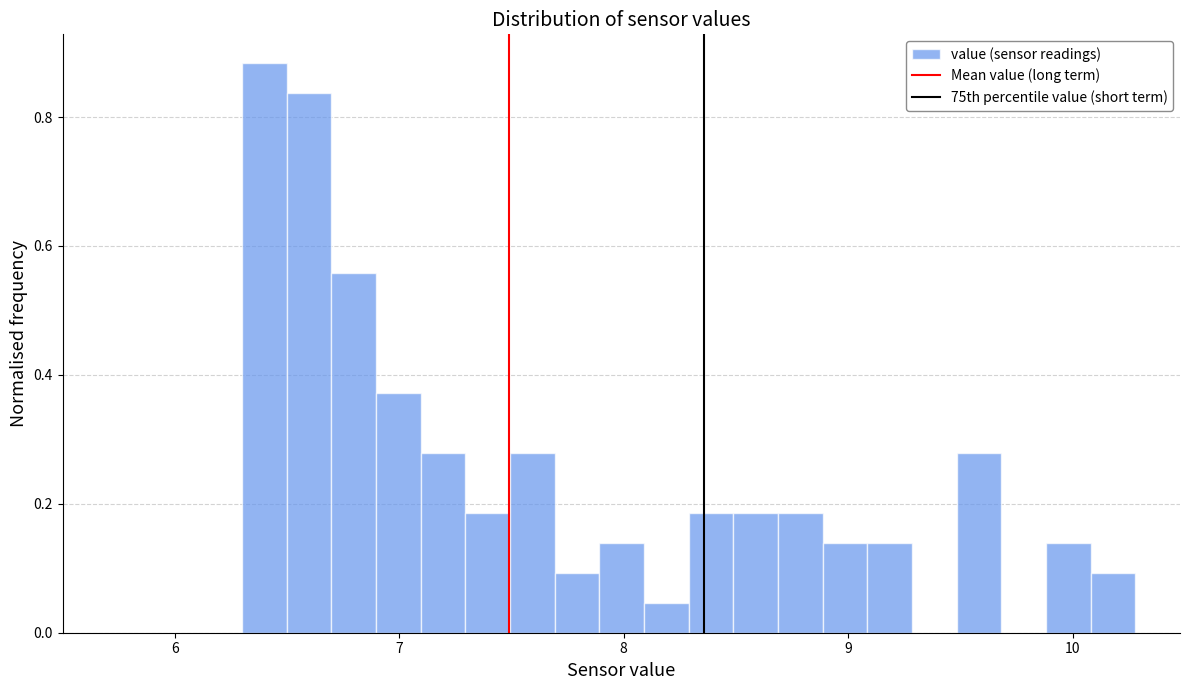

Around what value on the x-axis is the tallest bar? Give the approximate position of its centre, as read against the axis.

6.4